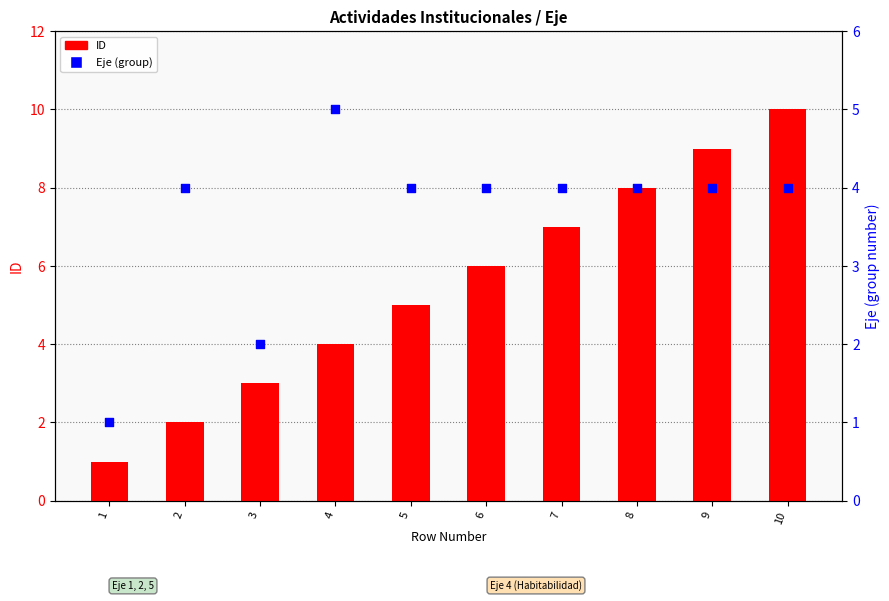

What are all the series names shown in the legend?

ID, Eje (group)